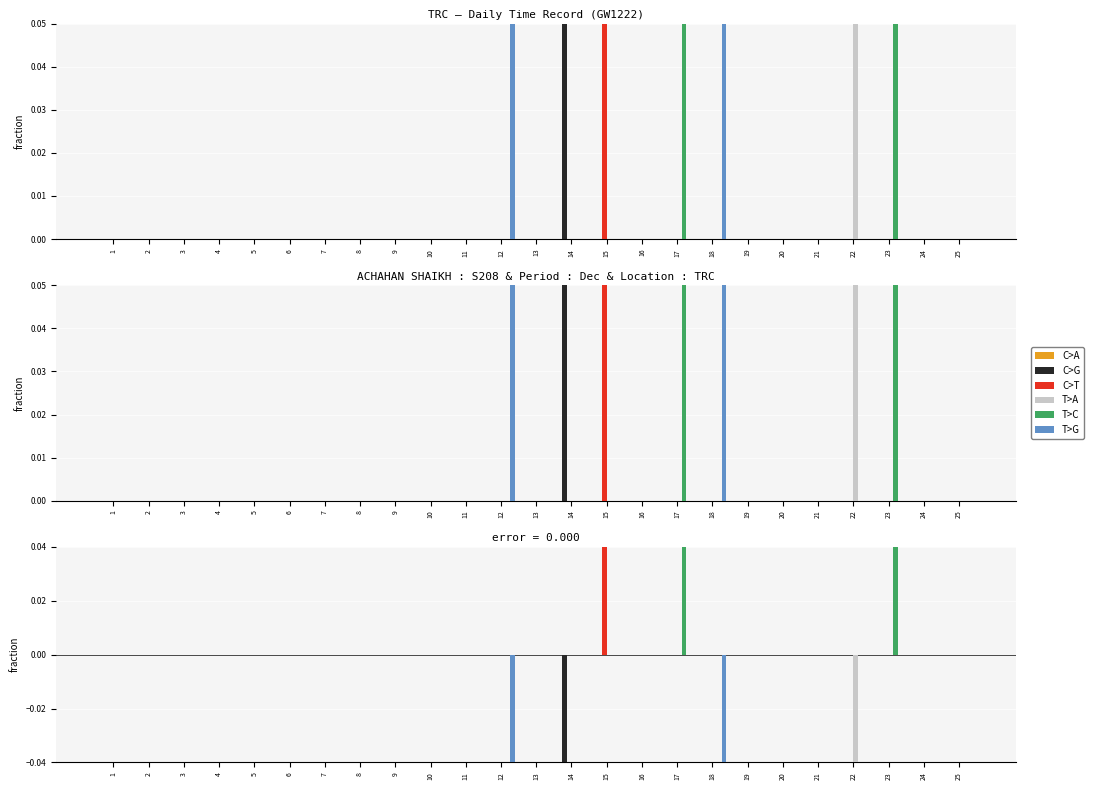

Reading right to left, transcribe all the data shown in this chart.

C>A: 25=0.0	24=0.0	23=0.0	22=0.0	21=0.0	20=0.0	19=0.0	18=0.0	17=0.0	16=0.0	15=0.0	14=0.0	13=0.0	12=0.0	11=0.0	10=0.0	9=0.0	8=0.0	7=0.0	6=0.0	5=0.0	4=0.0	3=0.0	2=0.0	1=0.0
C>G: 25=0.0	24=0.0	23=0.0	22=0.0	21=0.0	20=0.0	19=0.0	18=0.0	17=0.0	16=0.0	15=0.0	14=-0.2	13=0.0	12=0.0	11=0.0	10=0.0	9=0.0	8=0.0	7=0.0	6=0.0	5=0.0	4=0.0	3=0.0	2=0.0	1=0.0
C>T: 25=0.0	24=0.0	23=0.0	22=0.0	21=0.0	20=0.0	19=0.0	18=0.0	17=0.0	16=0.0	15=0.2	14=0.0	13=0.0	12=0.0	11=0.0	10=0.0	9=0.0	8=0.0	7=0.0	6=0.0	5=0.0	4=0.0	3=0.0	2=0.0	1=0.0
T>A: 25=0.0	24=0.0	23=0.0	22=-0.2	21=0.0	20=0.0	19=0.0	18=0.0	17=0.0	16=0.0	15=0.0	14=0.0	13=0.0	12=0.0	11=0.0	10=0.0	9=0.0	8=0.0	7=0.0	6=0.0	5=0.0	4=0.0	3=0.0	2=0.0	1=0.0
T>C: 25=0.0	24=0.0	23=0.3	22=0.0	21=0.0	20=0.0	19=0.0	18=0.0	17=0.2	16=0.0	15=0.0	14=0.0	13=0.0	12=0.0	11=0.0	10=0.0	9=0.0	8=0.0	7=0.0	6=0.0	5=0.0	4=0.0	3=0.0	2=0.0	1=0.0
T>G: 25=0.0	24=0.0	23=0.0	22=0.0	21=0.0	20=0.0	19=0.0	18=-0.1	17=0.0	16=0.0	15=0.0	14=0.0	13=0.0	12=-0.2	11=0.0	10=0.0	9=0.0	8=0.0	7=0.0	6=0.0	5=0.0	4=0.0	3=0.0	2=0.0	1=0.0